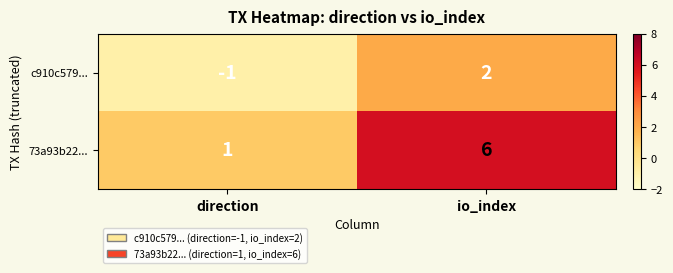

What is the spread (max minus min) of values at io_index?

4